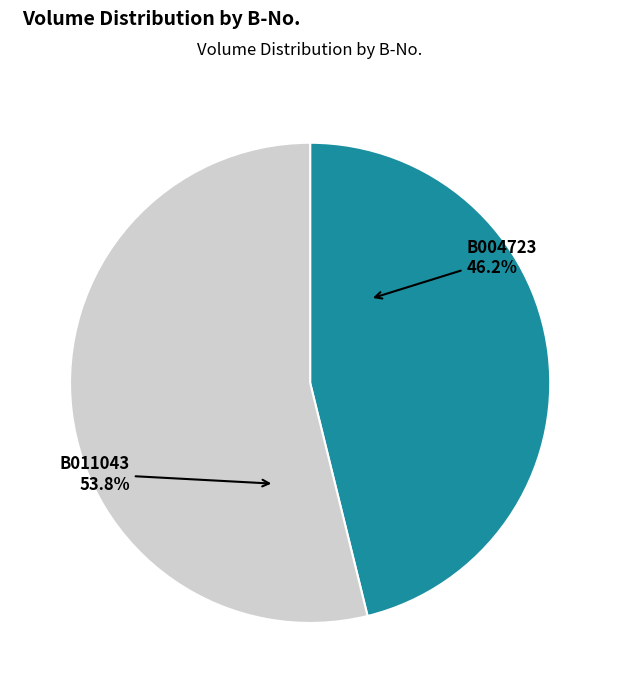

How many segments does this pie chart have?

2